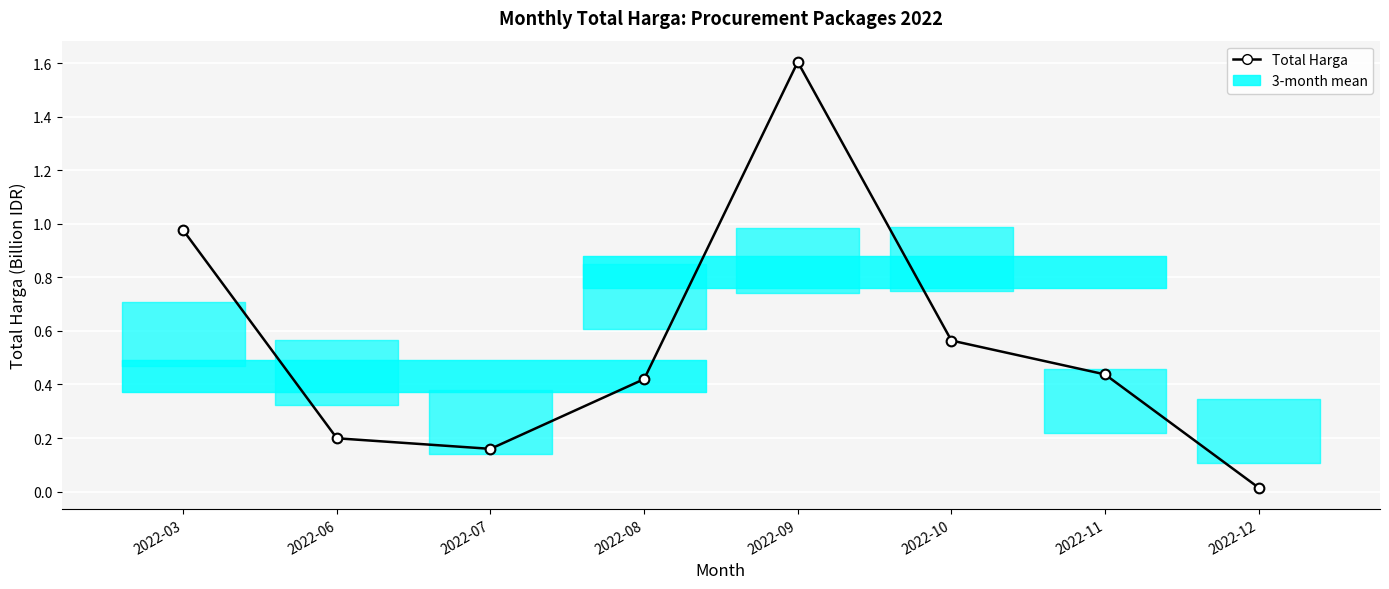

What is the greatest value displayed?

1.6